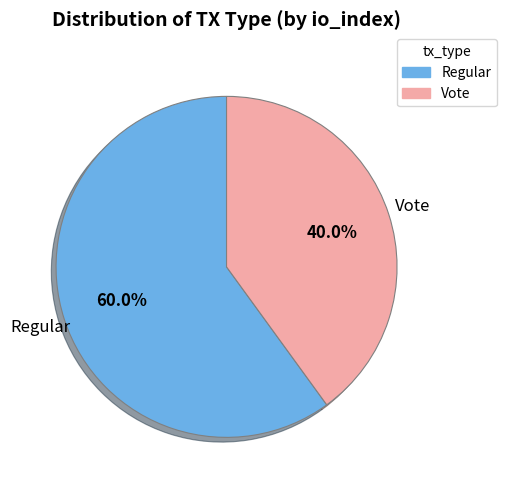

Does Regular account for over 50% of the chart?

Yes